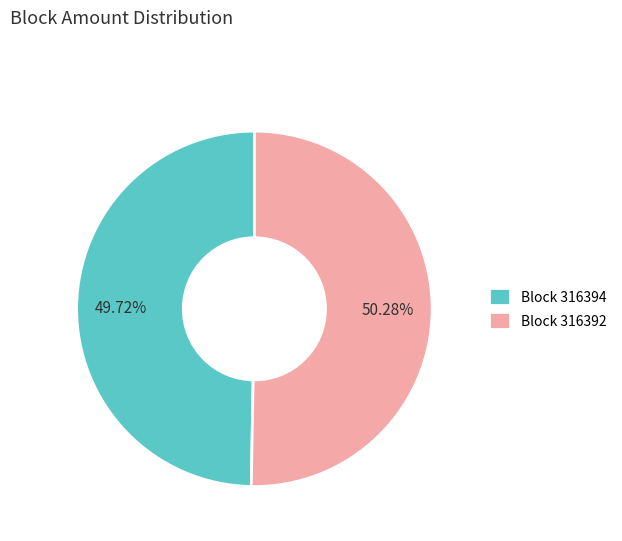

What is the largest slice in the pie chart?

Block 316392